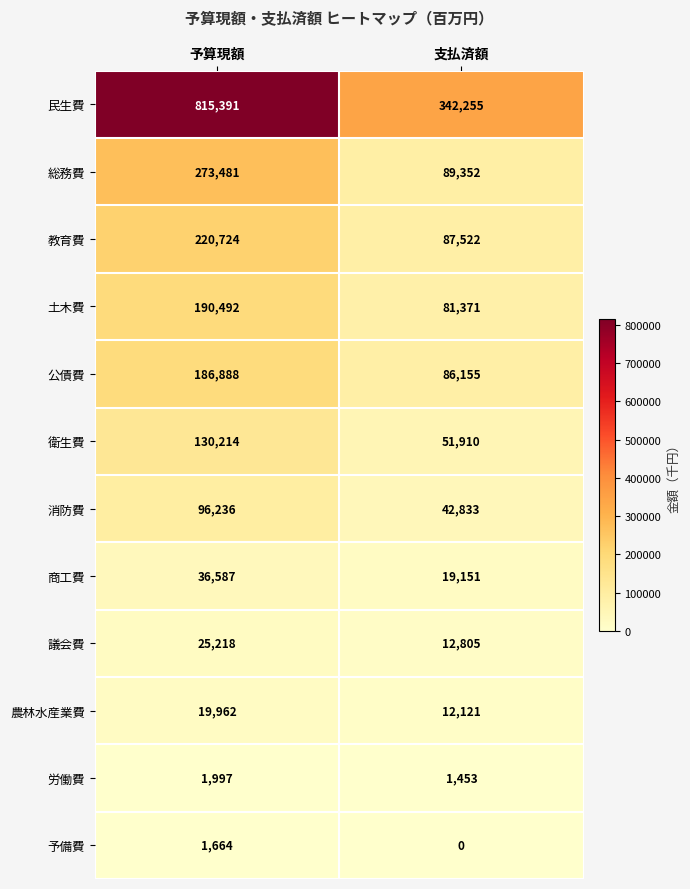

What is the difference between the 総務費 values at 支払済額 and 予算現額?

184129